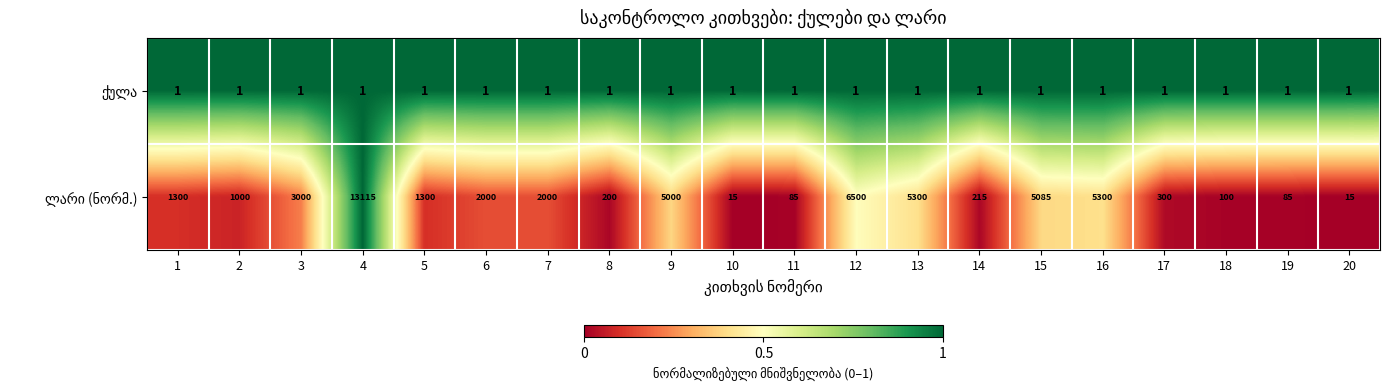

At which category is the sum across all series the highest?

4